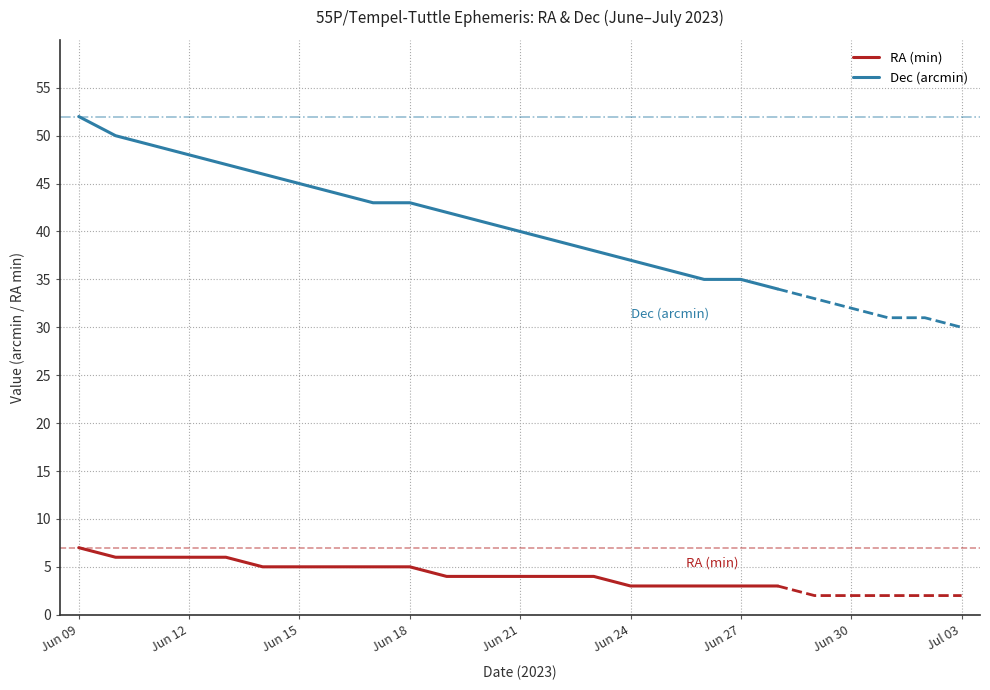

What are all the series names shown in the legend?

RA (min), Dec (arcmin)